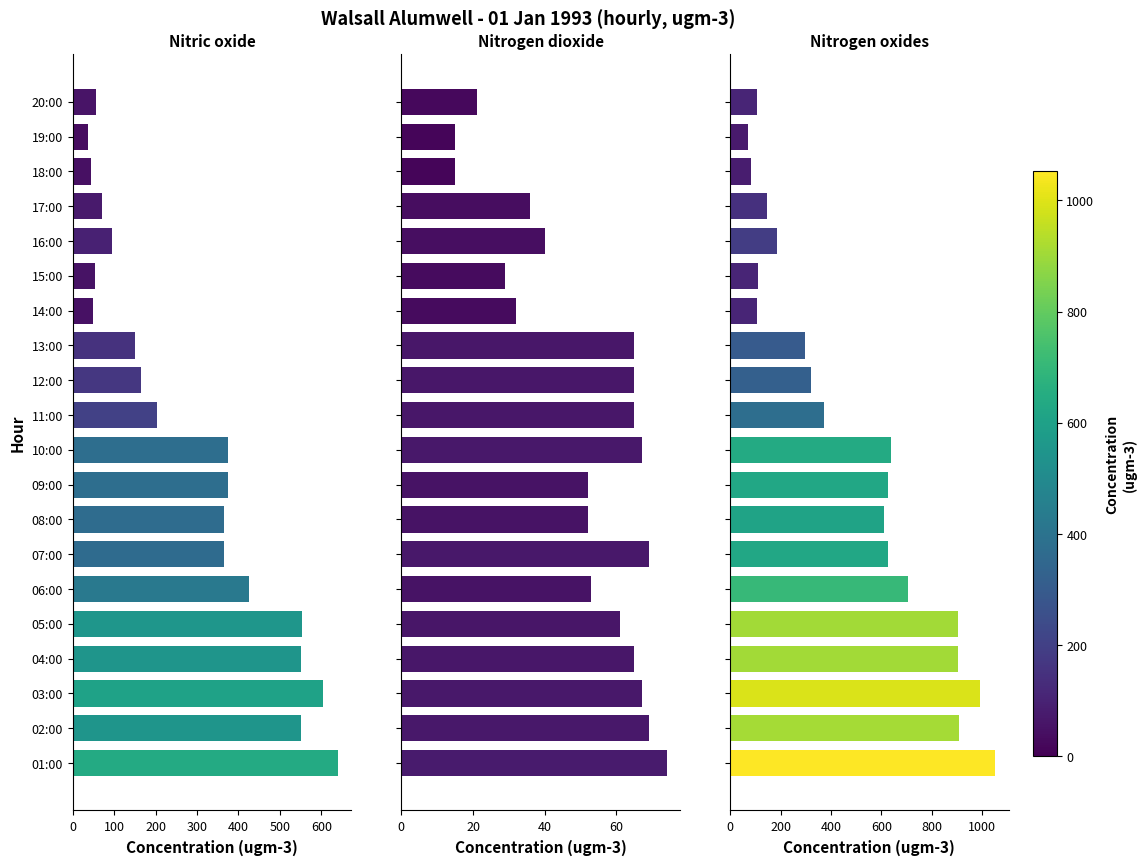

What is the smallest value displayed?

15